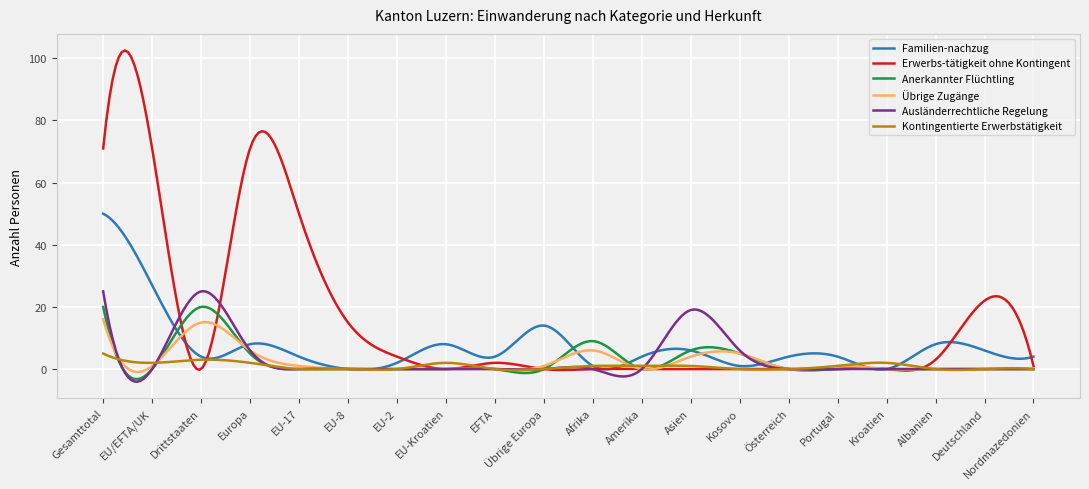

True or false: Erwerbs-tätigkeit ohne Kontingent and Ausländerrechtliche Regelung cross at least once.

True